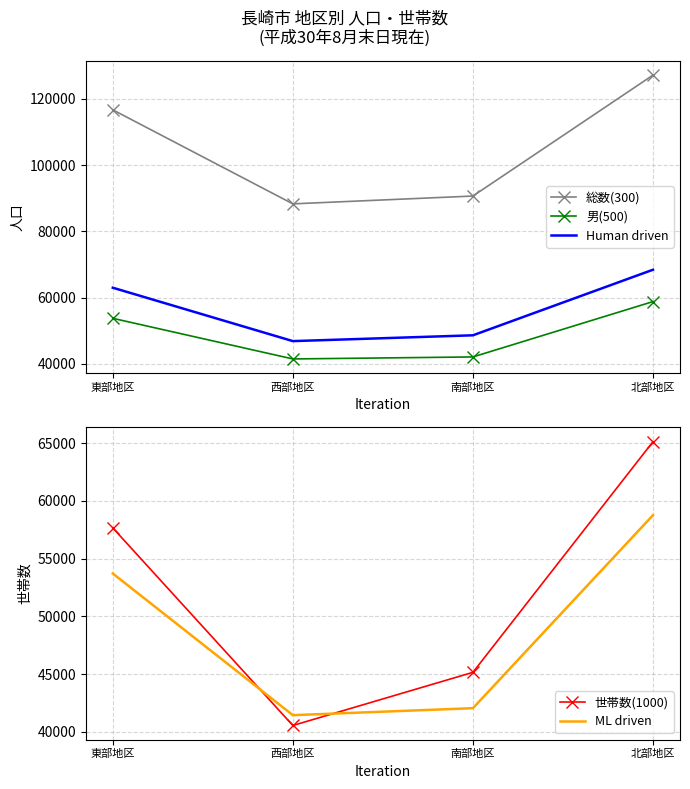

Between 西部地区 and 東部地区, which is larger?

東部地区